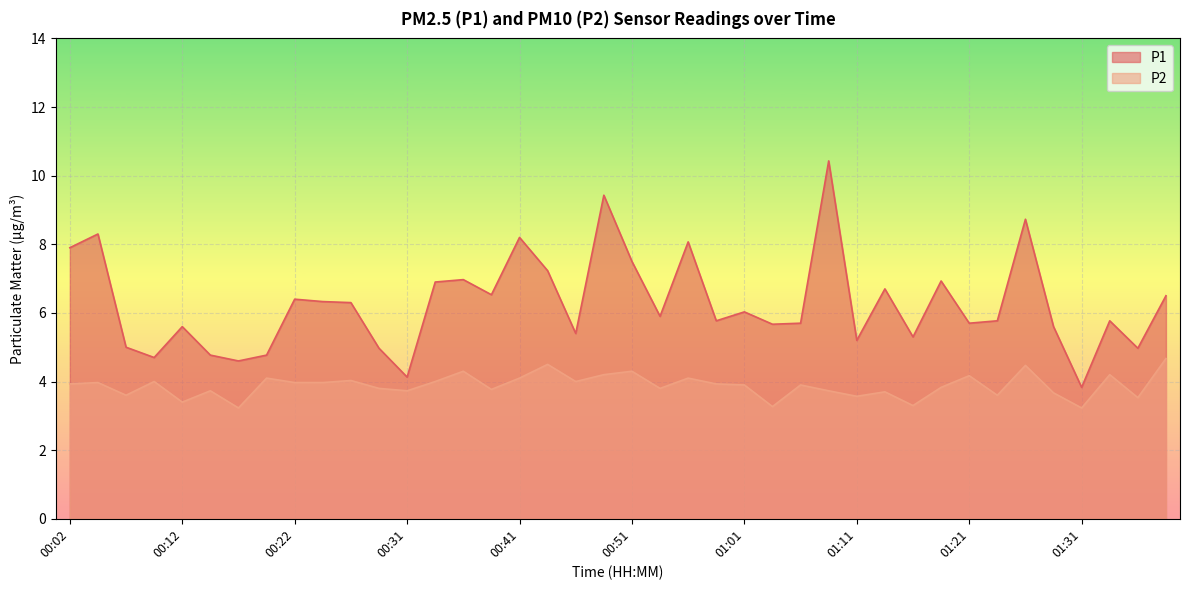

What position from the right is 01:11?

12